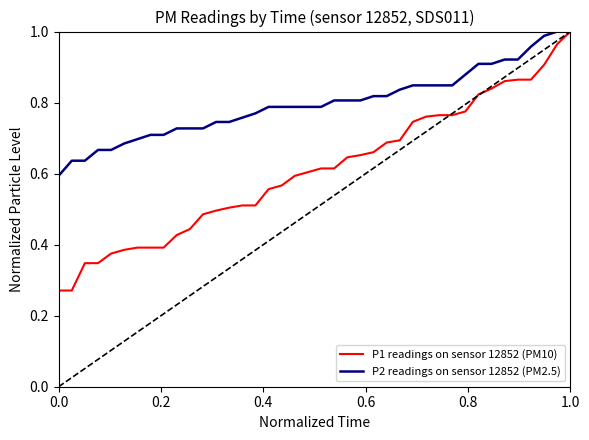

Which series has the widest spread of values?

P1 readings on sensor 12852 (PM10)